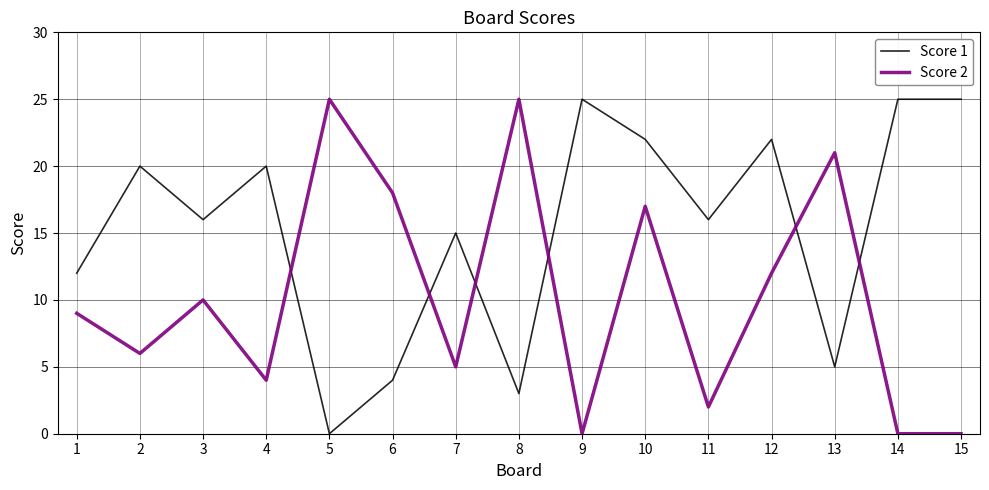

Reading left to right, transcribe all the data shown in this chart.

Score 1: 1=12	2=20	3=16	4=20	5=0	6=4	7=15	8=3	9=25	10=22	11=16	12=22	13=5	14=25	15=25
Score 2: 1=9	2=6	3=10	4=4	5=25	6=18	7=5	8=25	9=0	10=17	11=2	12=12	13=21	14=0	15=0